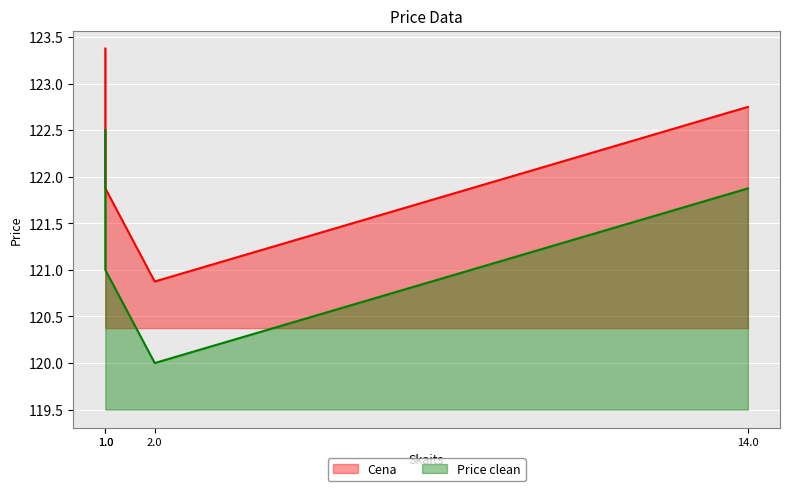

Rank the series at 14.0 from lowest to highest value.

Price clean, Cena